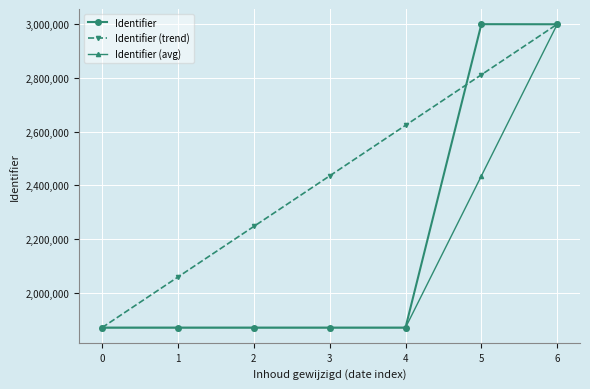

List the series in order of their overall mean, highest first.

Identifier (trend), Identifier, Identifier (avg)